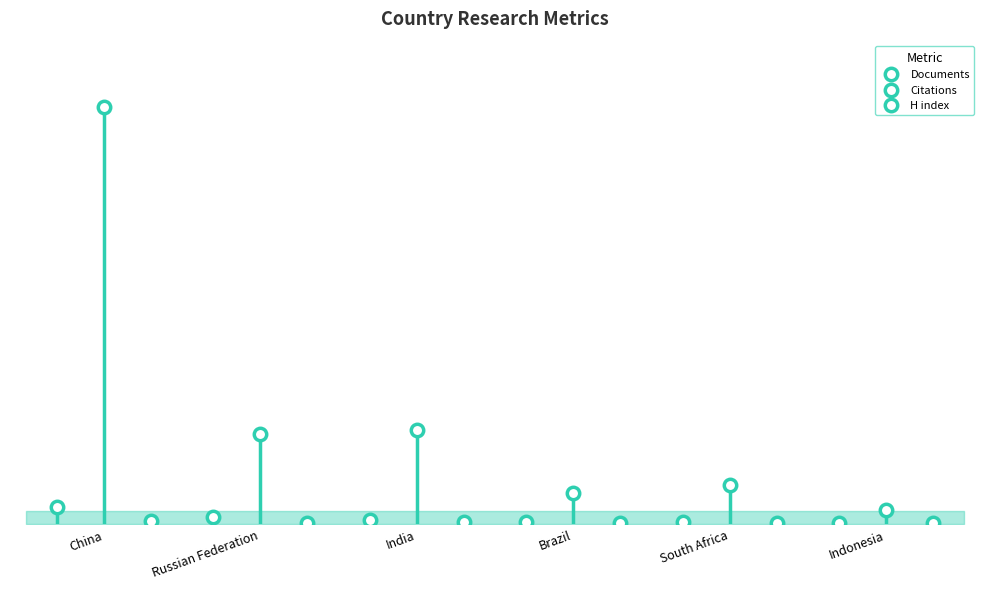

What are all the series names shown in the legend?

Documents, Citations, H index